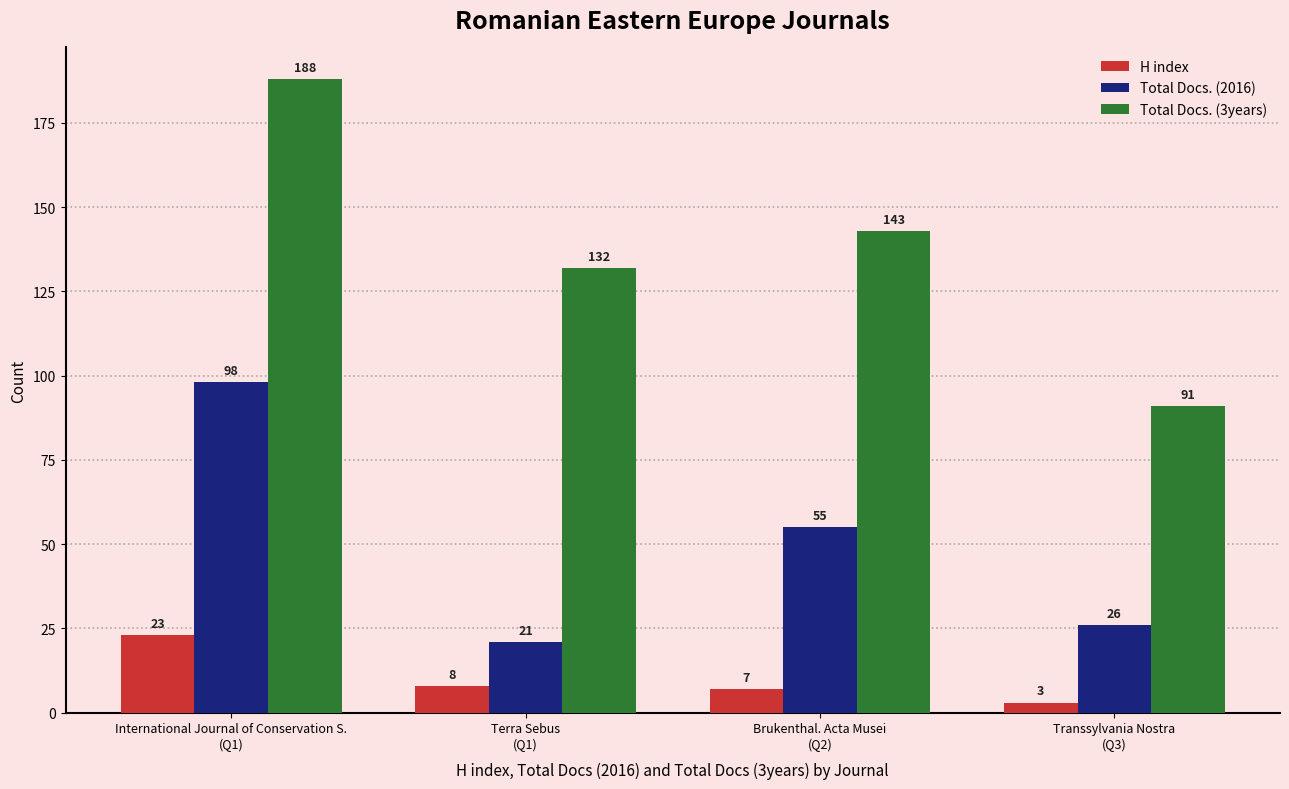

What is the maximum value shown in the chart?

188